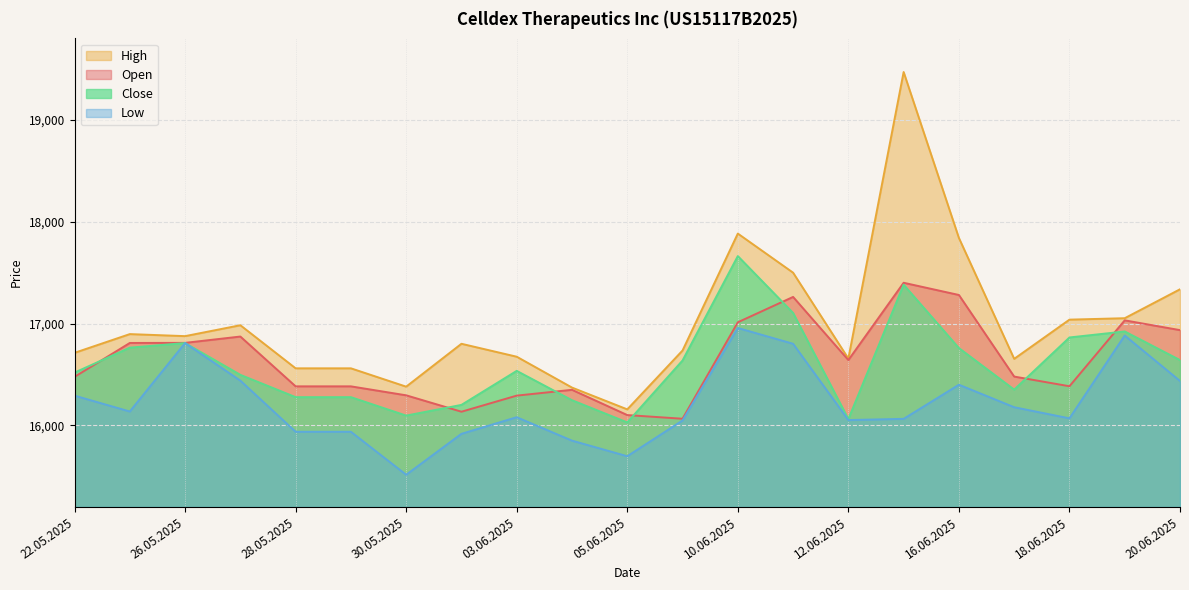

Which category has the lowest value across all series?

30.05.2025